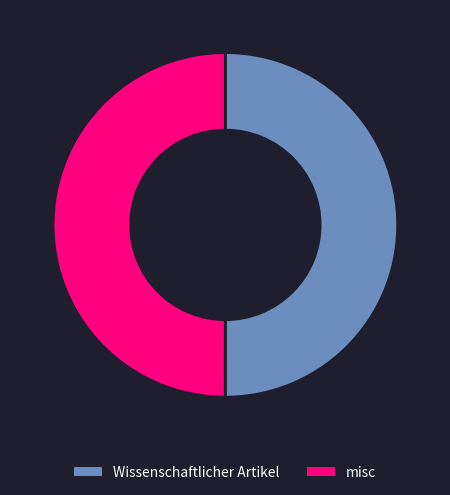

Approximately how many times larger is the value at Wissenschaftlicher Artikel compared to misc?

1.0